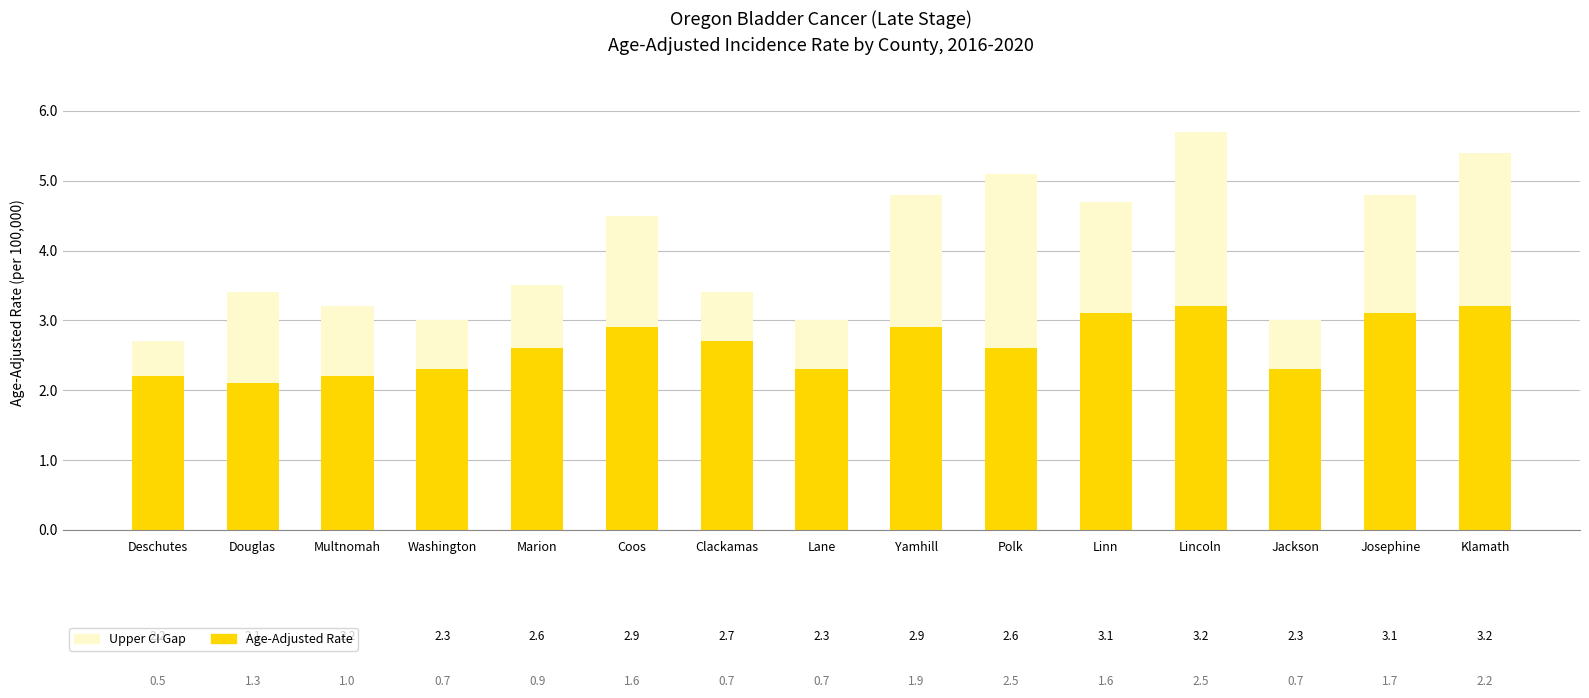

What is the sum of all Age-Adjusted Rate values?

39.7